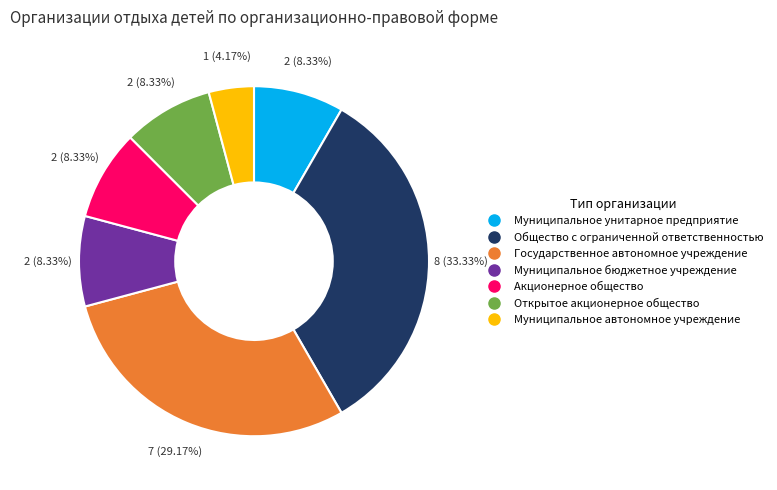

How much of the chart is everything except Открытое акционерное общество?

91.7%